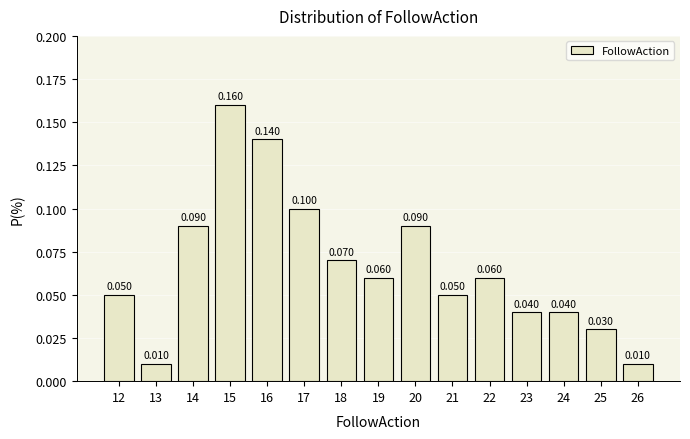

How tall is the bar that spans 16.5 to 17.5 on the x-axis?

0.100